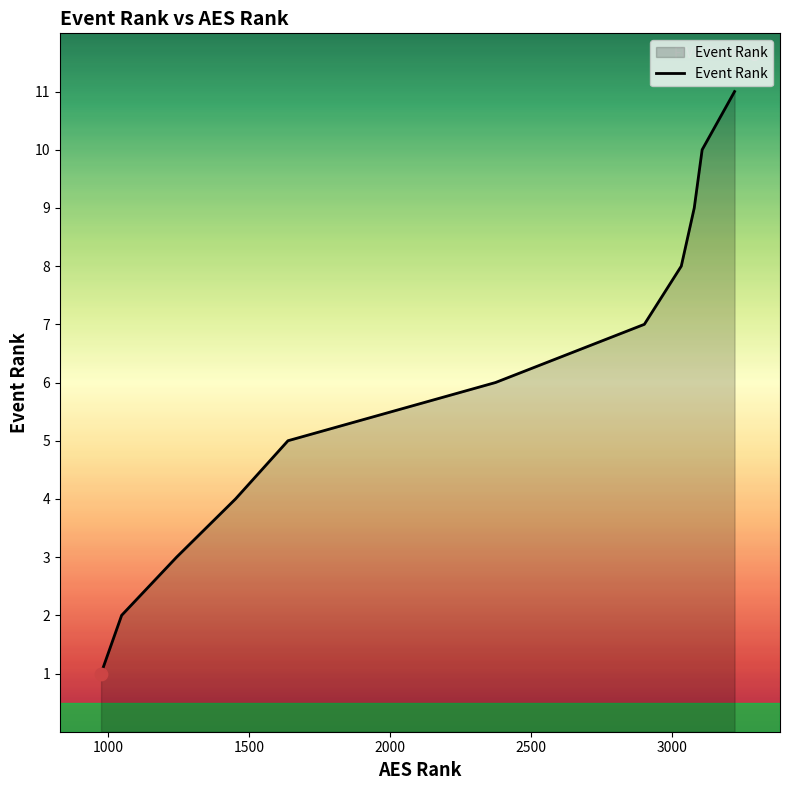

What is the maximum value shown in the chart?

11